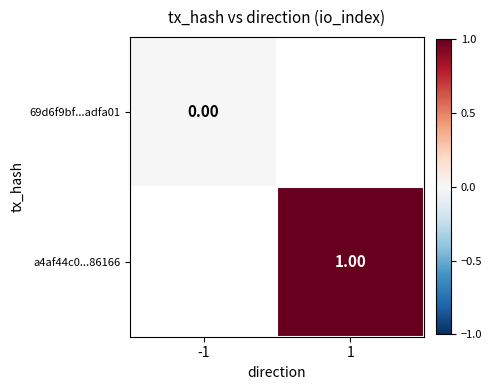

Is the value of a4af44c0...86166 at 1 greater than the value of 69d6f9bf...adfa01 at -1?

Yes